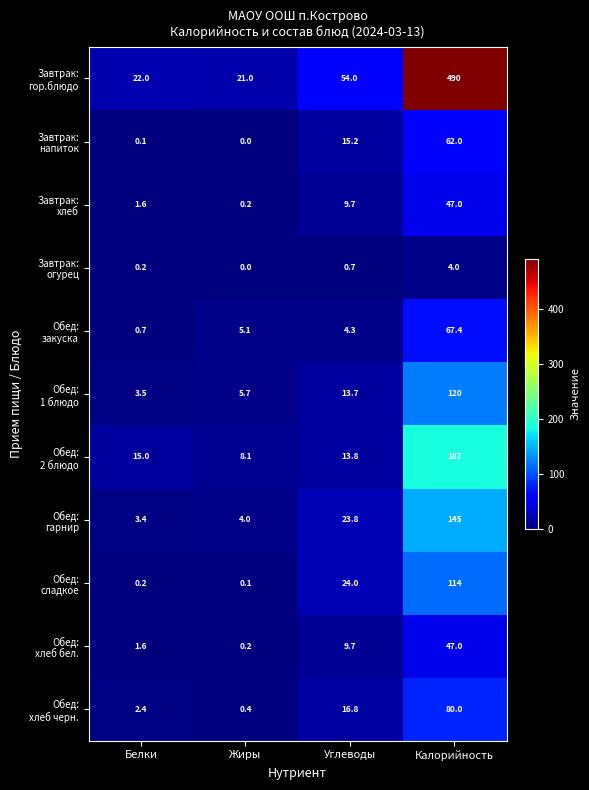

What is the difference between the highest and lowest values at Калорийность?

486.0